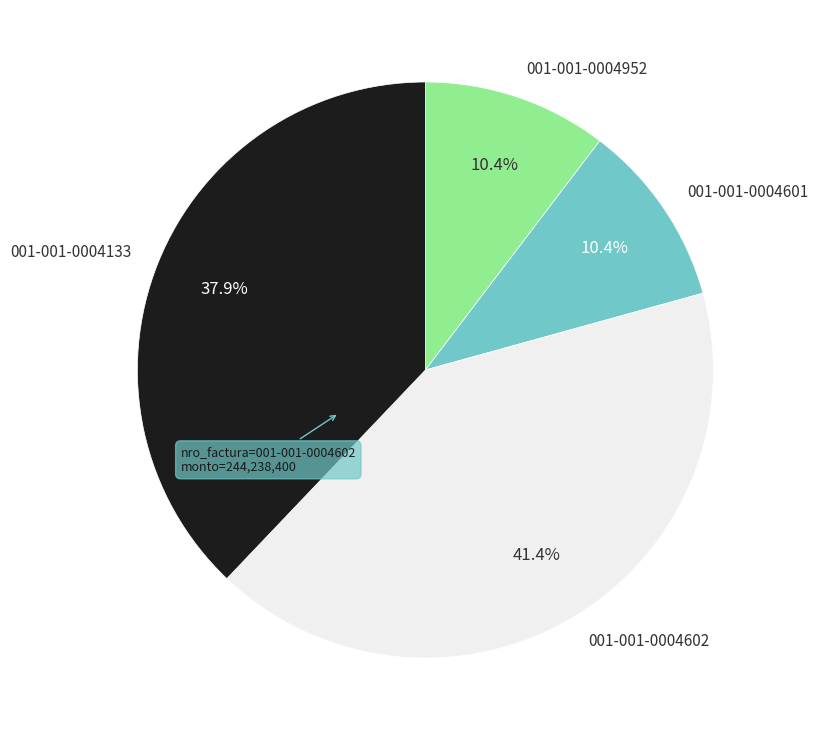

Is there a majority slice in this chart?

No